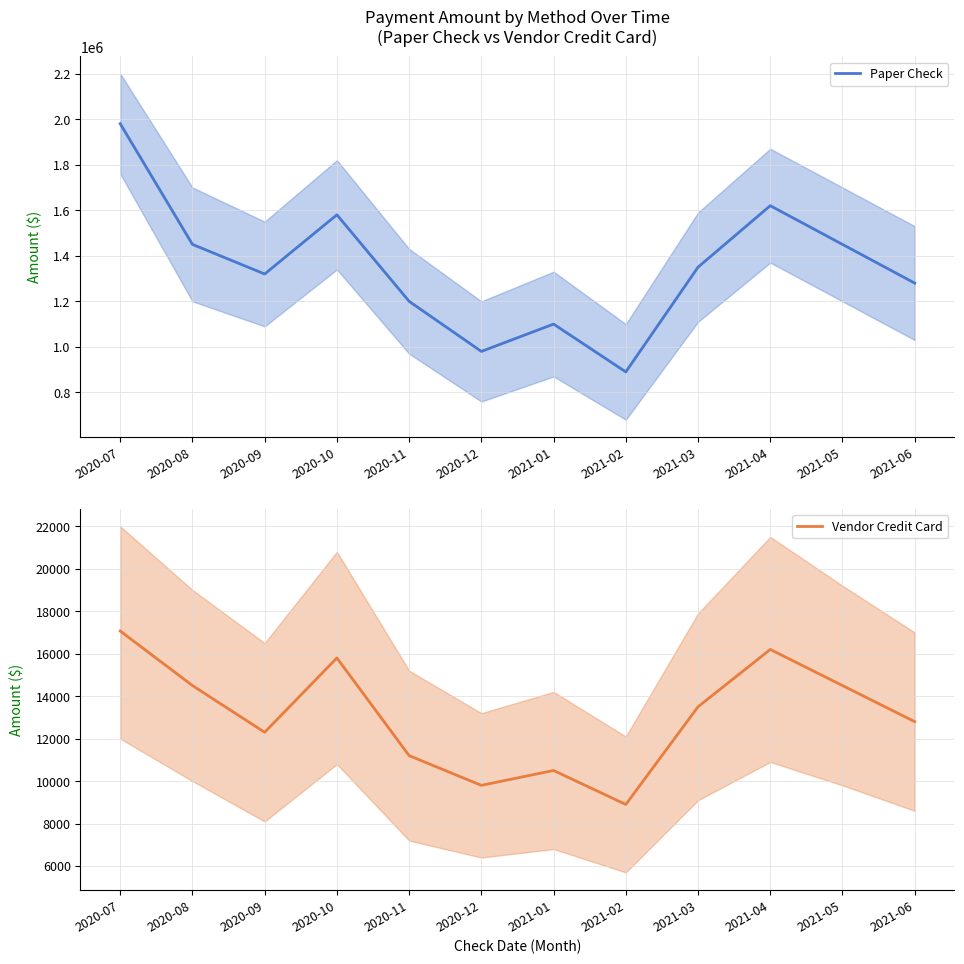

How many interior local valleys does the Paper Check series have?

3